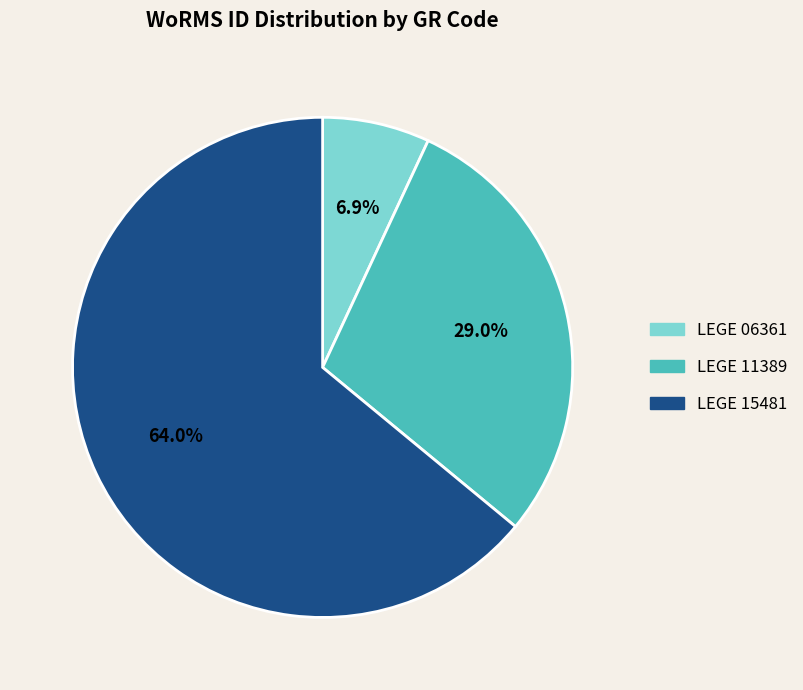

What percentage is NOT represented by LEGE 06361?

93.1%